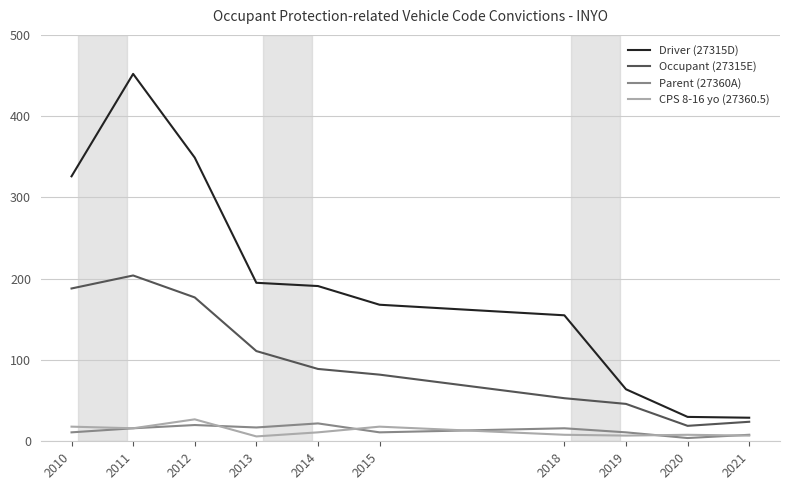

True or false: Occupant (27315E) and Parent (27360A) cross at least once.

False